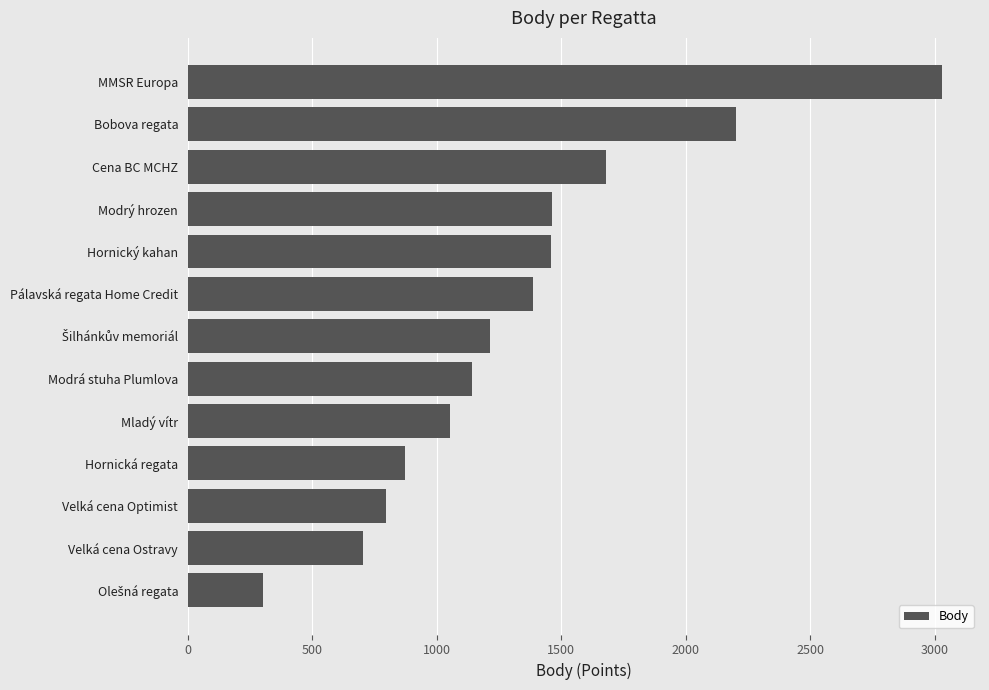

What is the change in value from Velká cena Ostravy to Hornický kahan?

+754